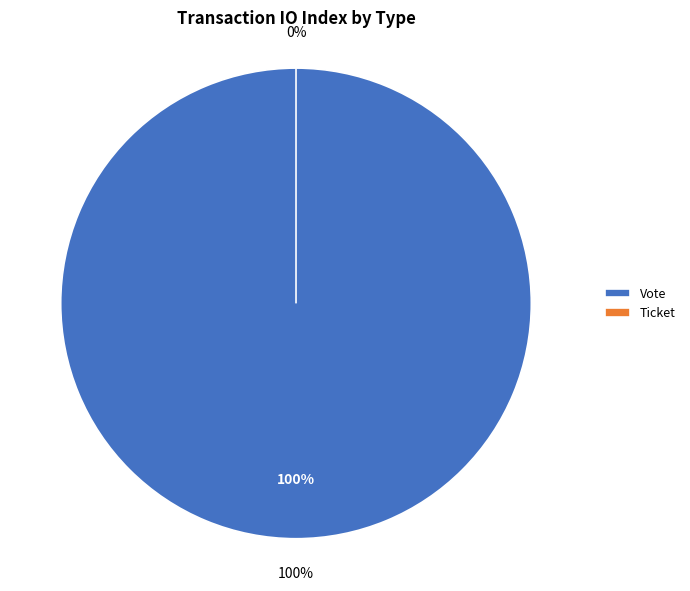

True or false: Vote accounts for 100% of the total.

True